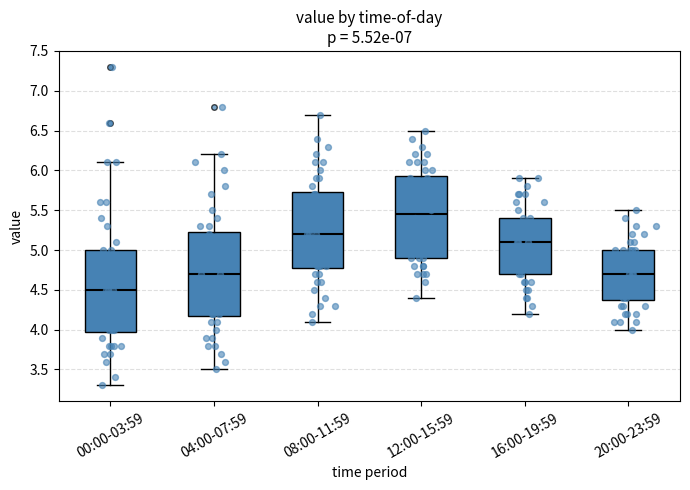

Which box has the highest median line?

12:00-15:59